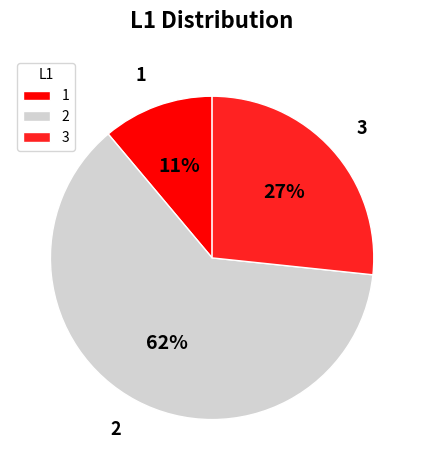

Rank the categories by value from lowest to highest.

1, 3, 2